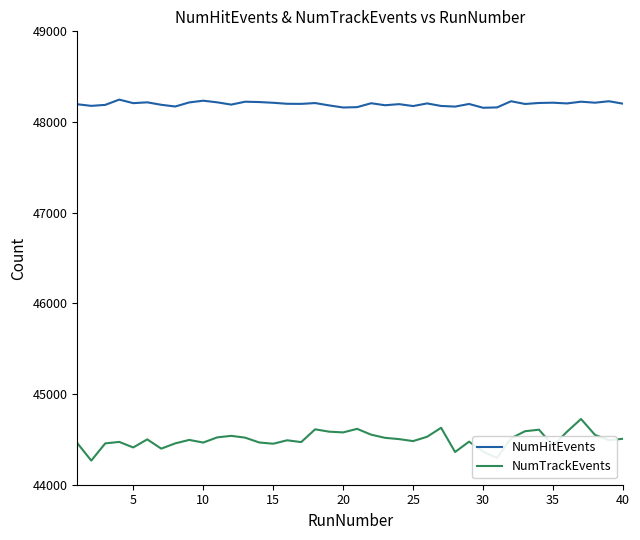

What is the average value of the NumHitEvents series?

48200